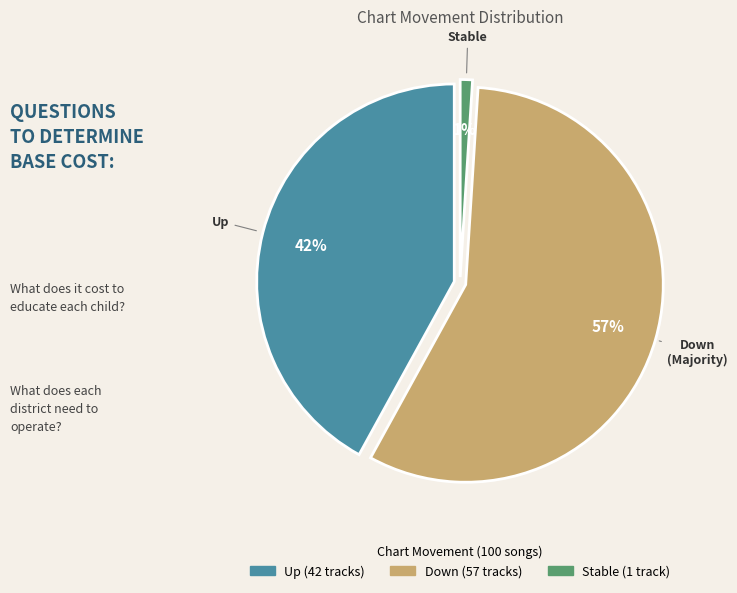

How many slices are in this pie chart?

3